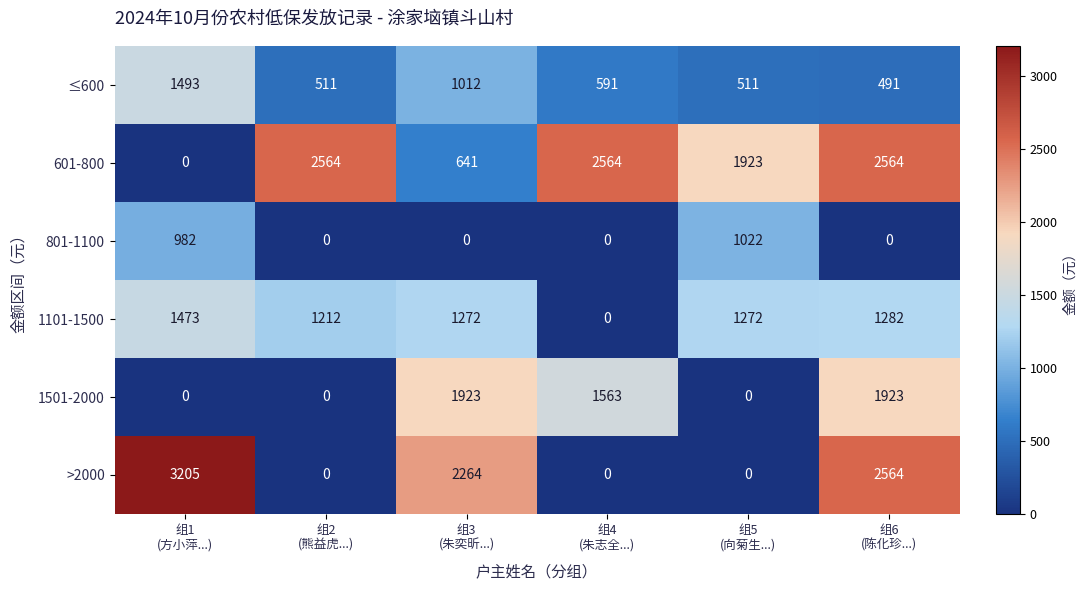

What is the average value of the ≤600 series?

768